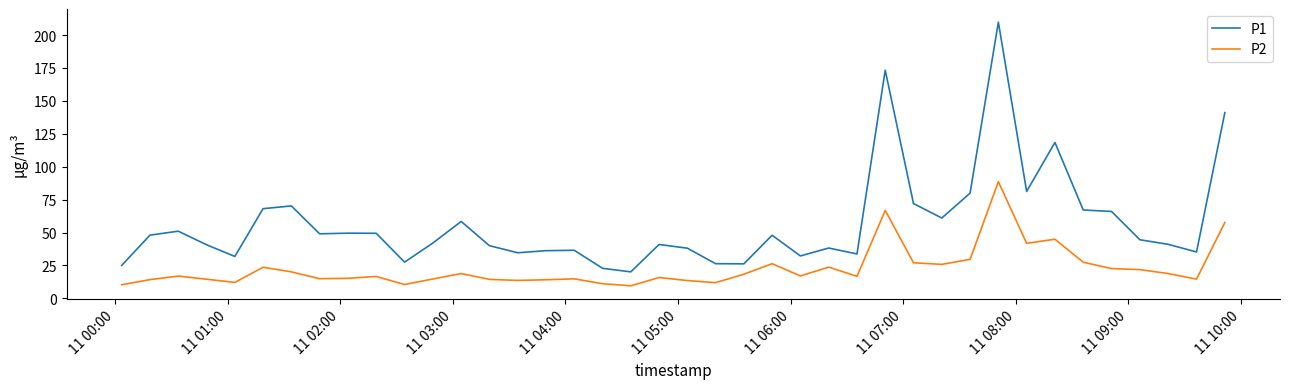

What is the maximum value shown in the chart?

209.8